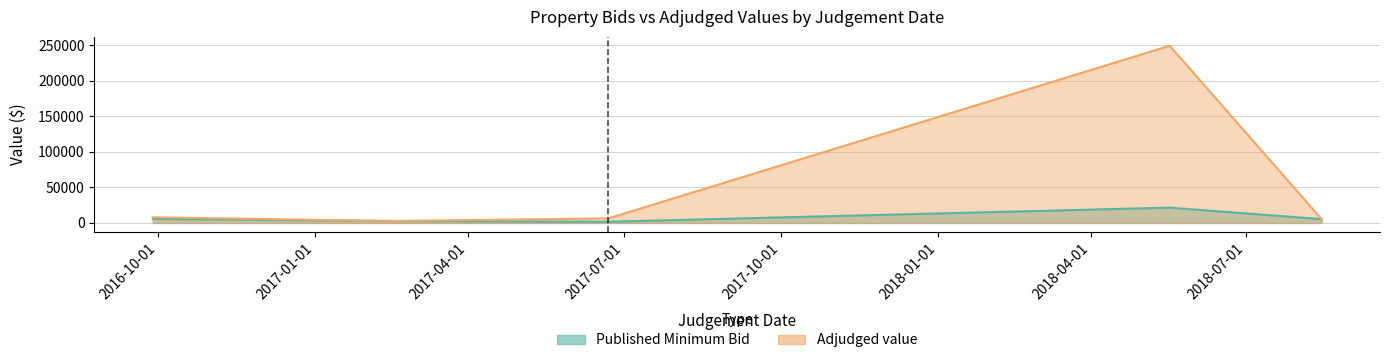

Is it true that Adjudged value equals 6396.0 at 2017-06-22?

True